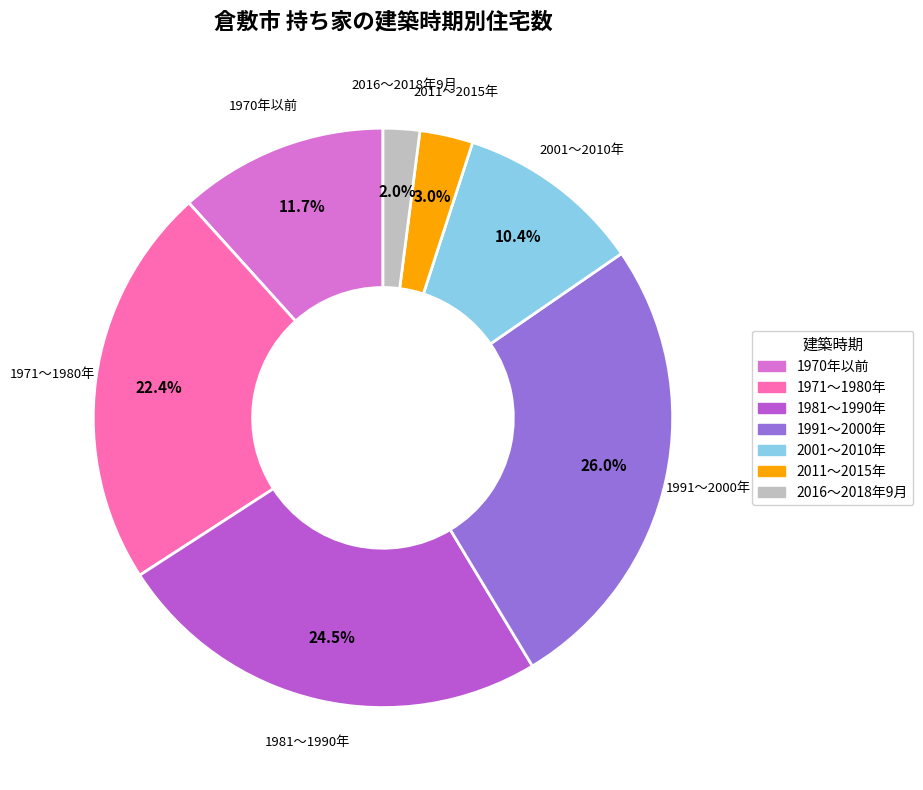

Count the number of slices in the pie.

7